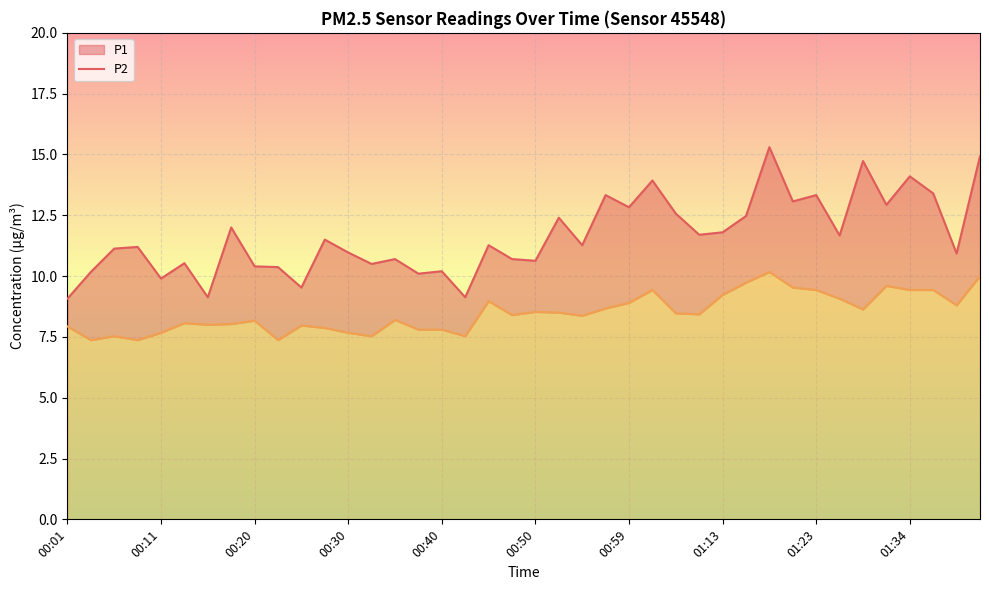

The value of P1 line at 13 is 10.5. True or false?

True